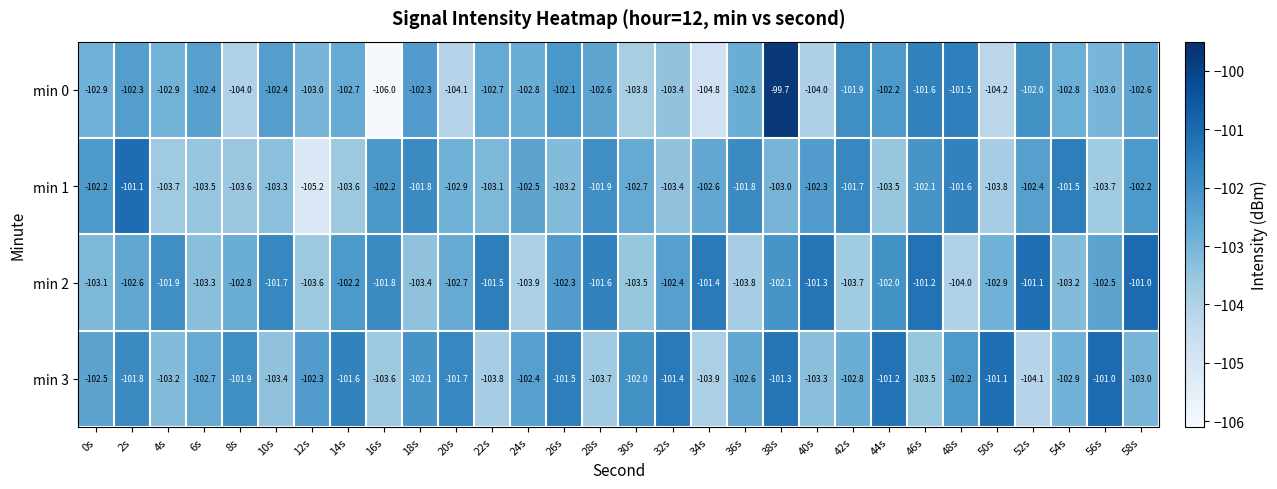

The value of min 0 at 16s is -106.0. True or false?

True